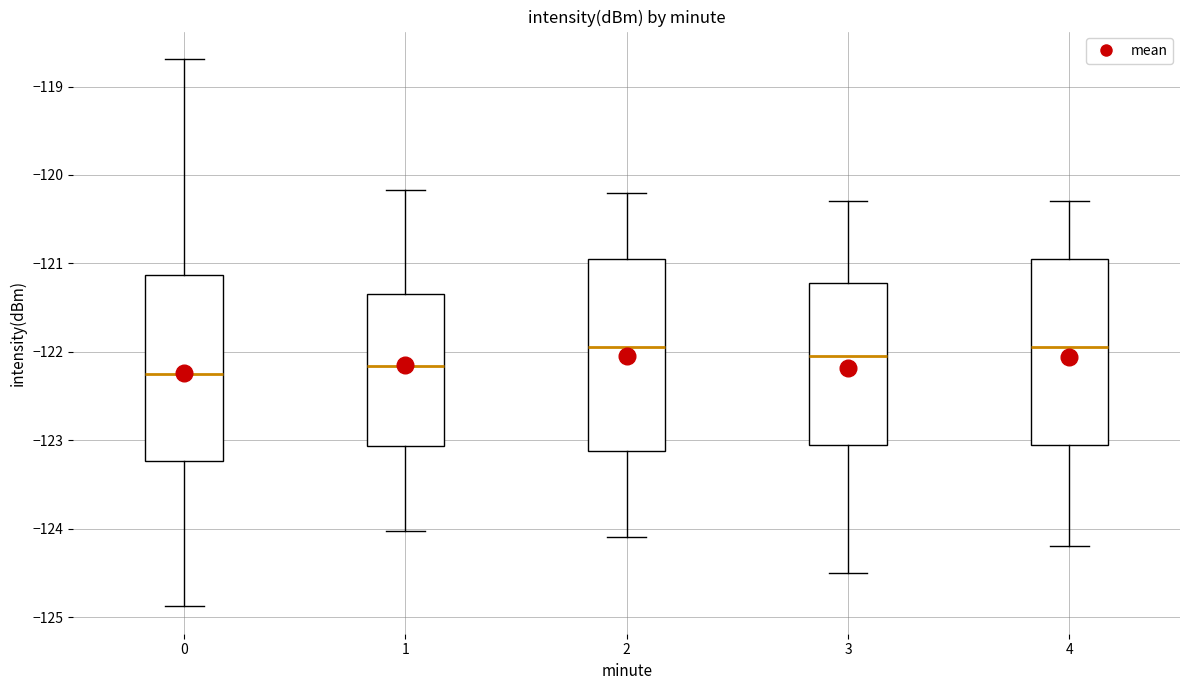

Reading left to right, transcribe this box plot: for each box, give where its median line is, the range the box spans, and where its two whiskers end, as read against the y-axis. The values are not printed on the chart, so give them approximately, as read against the axis.

0: median -122.3, box -123.2 to -121.1, whiskers -124.9 to -118.7
1: median -122.2, box -123.1 to -121.3, whiskers -124.0 to -120.2
2: median -121.9, box -123.1 to -120.9, whiskers -124.1 to -120.2
3: median -122.0, box -123.0 to -121.2, whiskers -124.5 to -120.3
4: median -121.9, box -123.0 to -120.9, whiskers -124.2 to -120.3